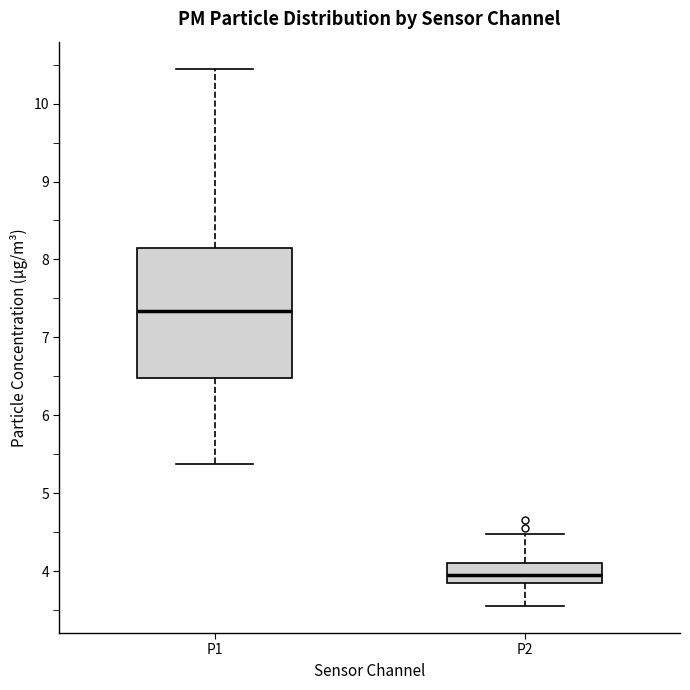

Comparing the boxes themselves (not the whiskers), which one is the tallest?

P1